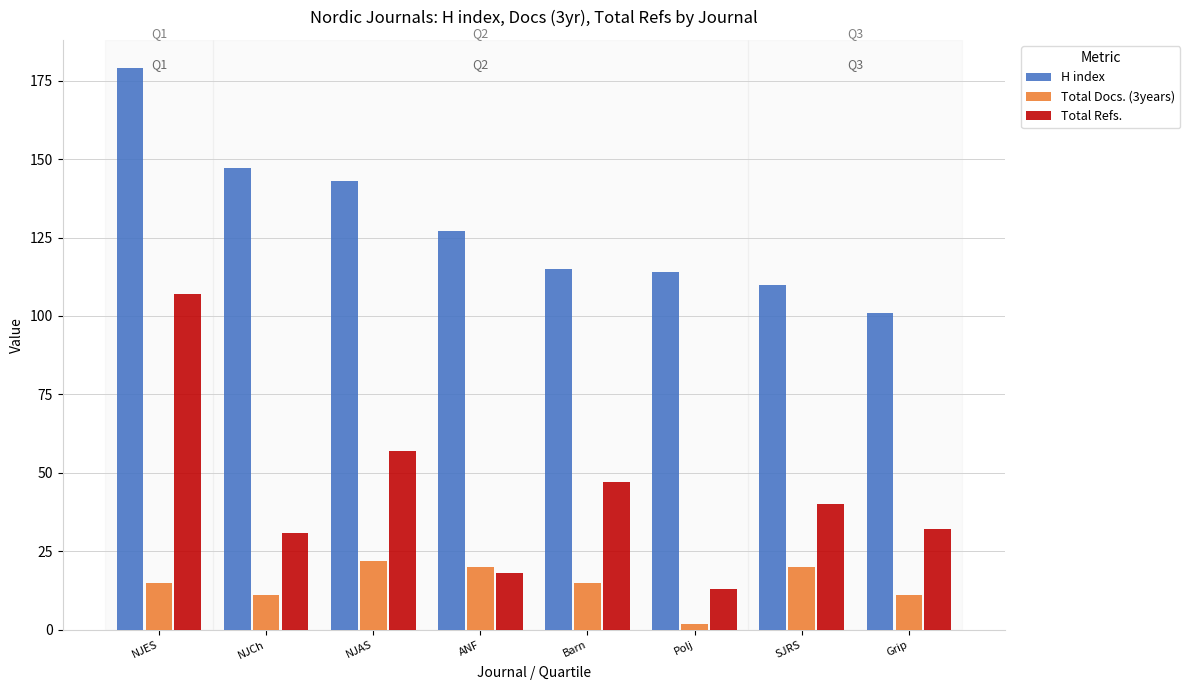

Does the chart contain stacked bars?

No